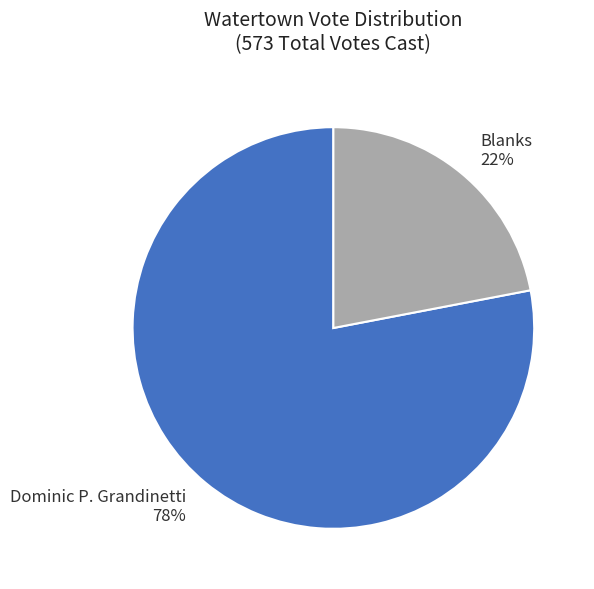

How many slices are in this pie chart?

2